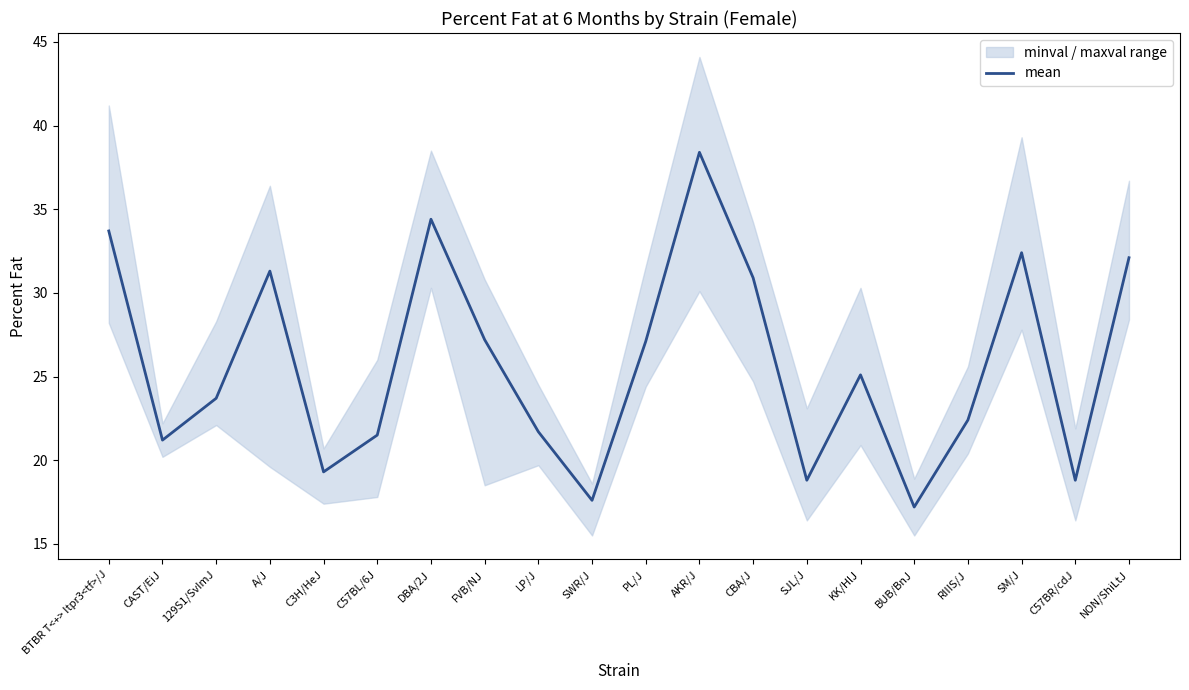

What is the sum of the values at 129S1/SvImJ and RIIIS/J?

46.1